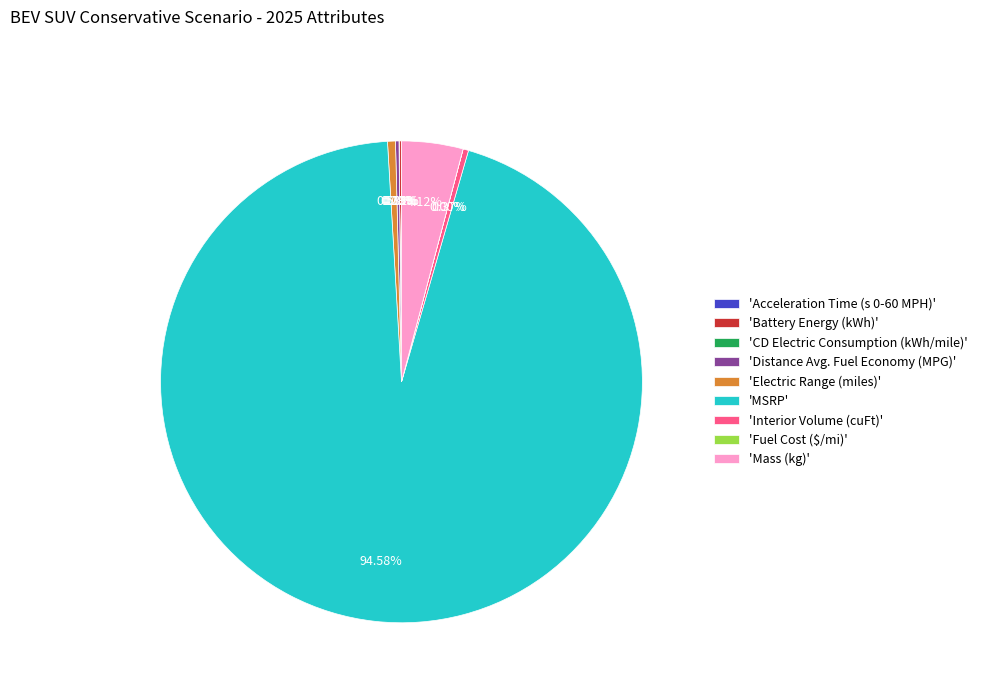

Which slice is the largest?

'MSRP'